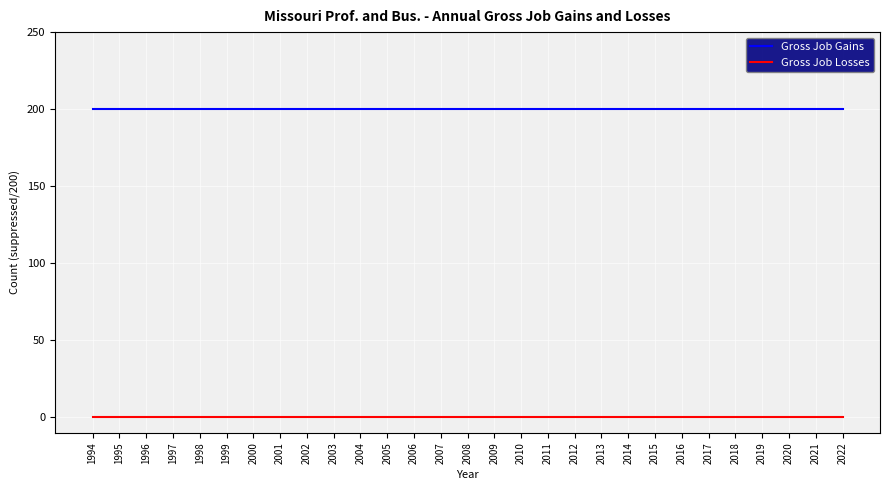

Rank the series by their maximum value, from highest to lowest.

Gross Job Gains, Gross Job Losses